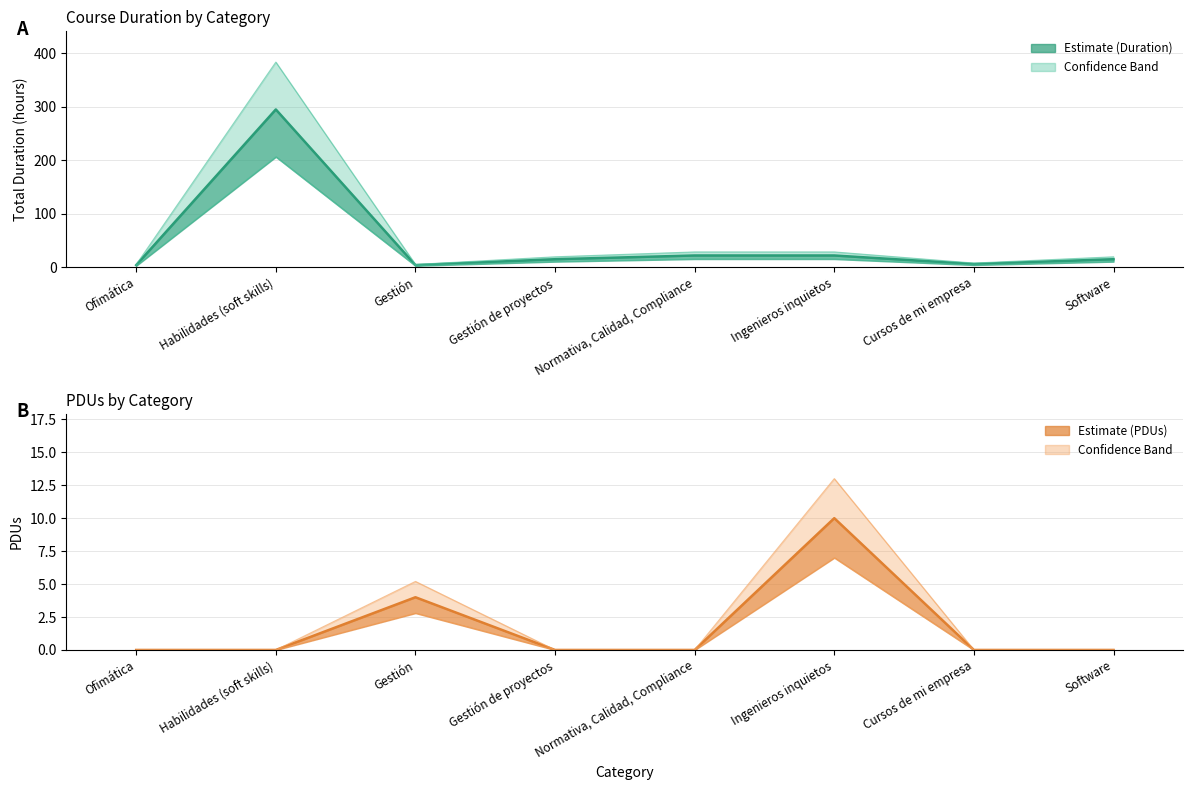

How many data points in PDUs are above 0?

2